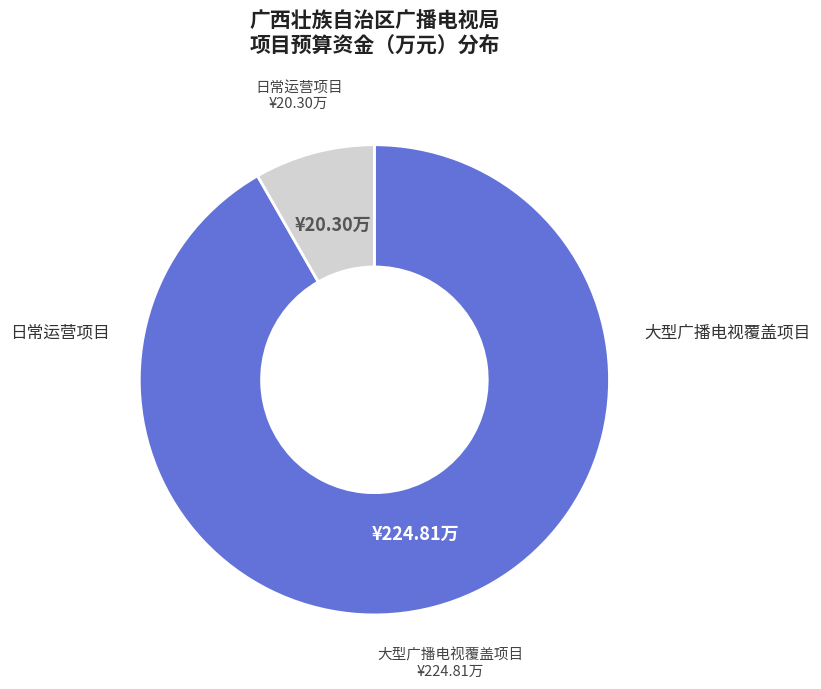

Is there any slice that represents more than half of the pie?

Yes